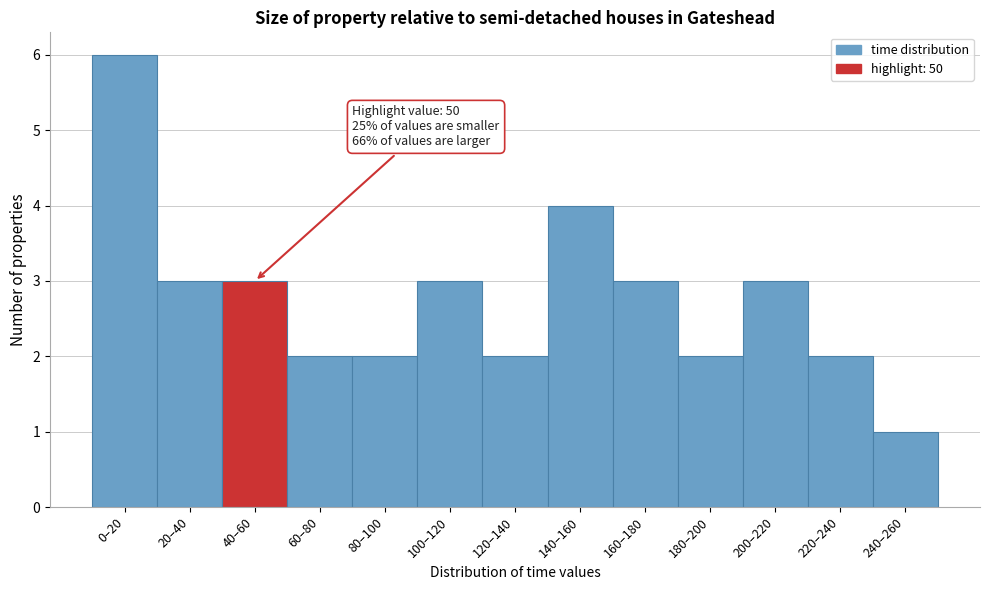

Reading right to left, list all the values displayed in this chart.

1	2	3	2	3	4	2	3	2	2	3	3	6